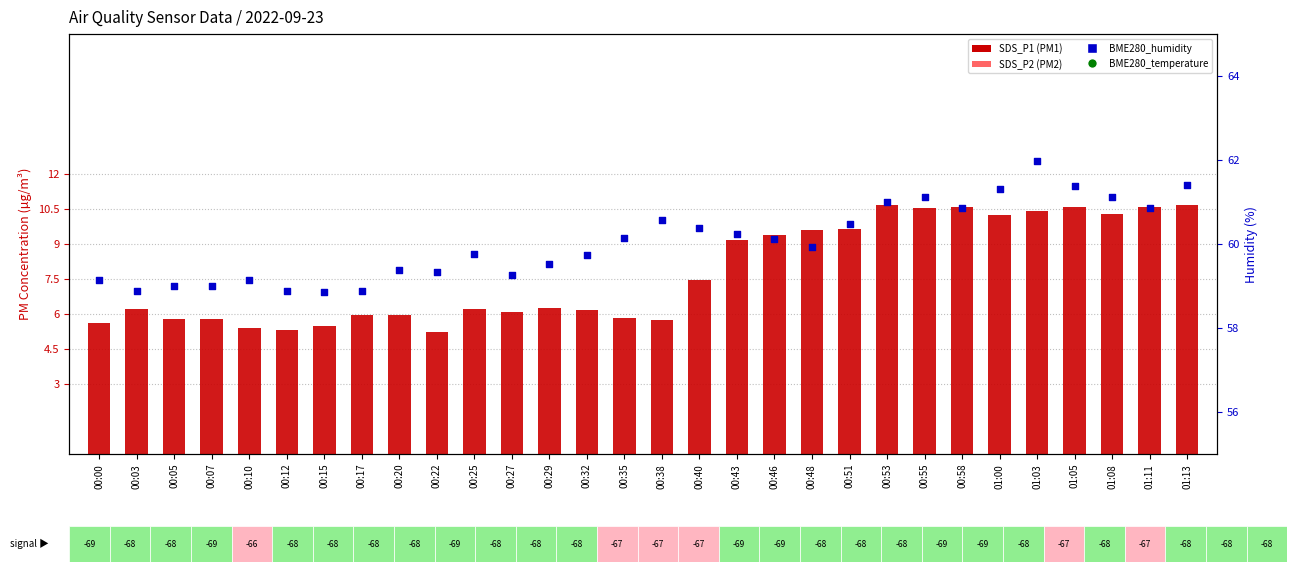

Which series reaches the minimum Y coordinate?

SDS_P1